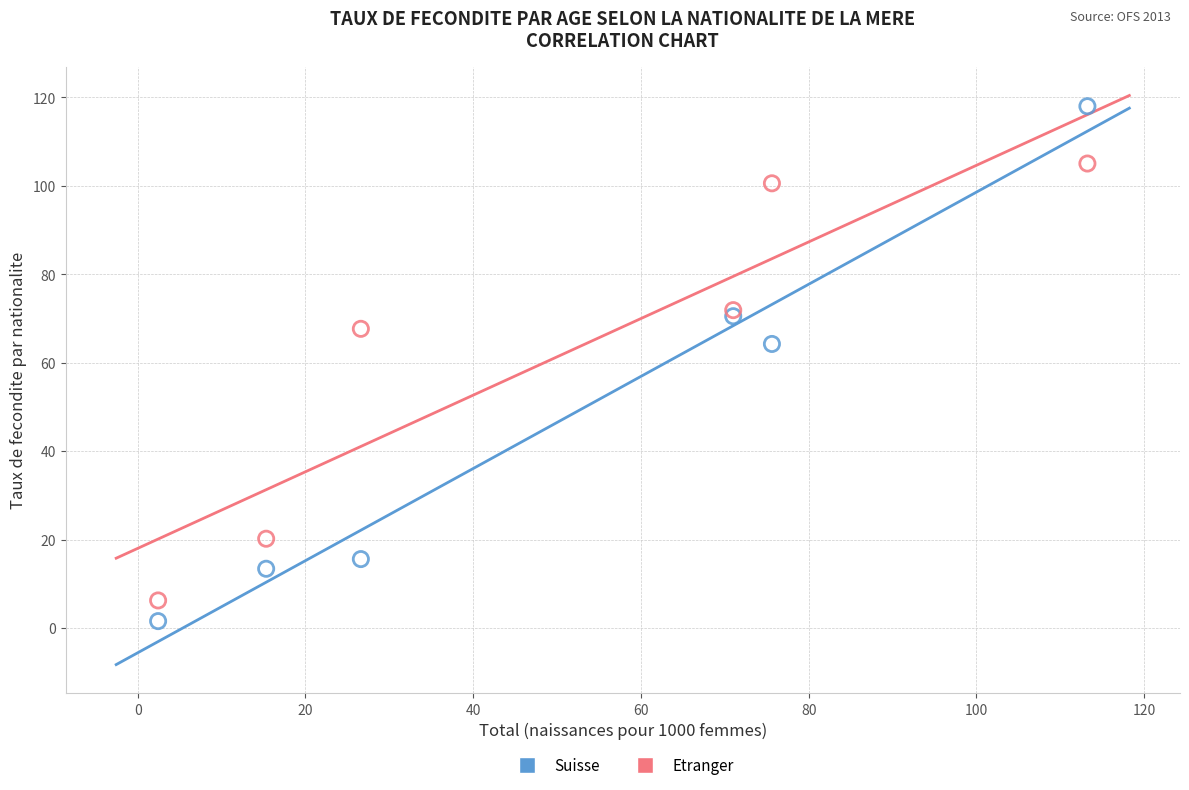

What is the X range (max minus min) for the scatter plot?

110.8